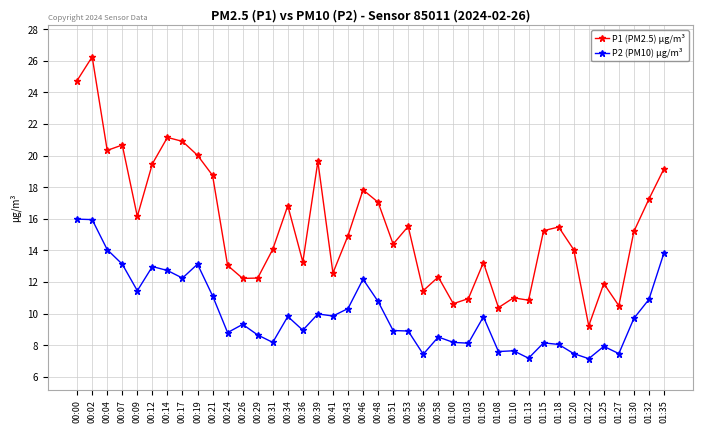

True or false: P1 (PM2.5) μg/m³ and P2 (PM10) μg/m³ intersect in this chart.

False